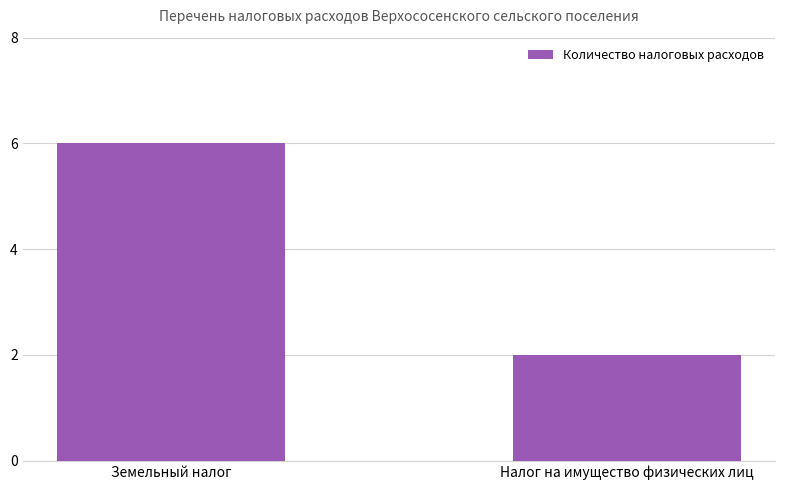

The chart shows a value of 2 at Налог на имущество физических лиц. True or false?

True